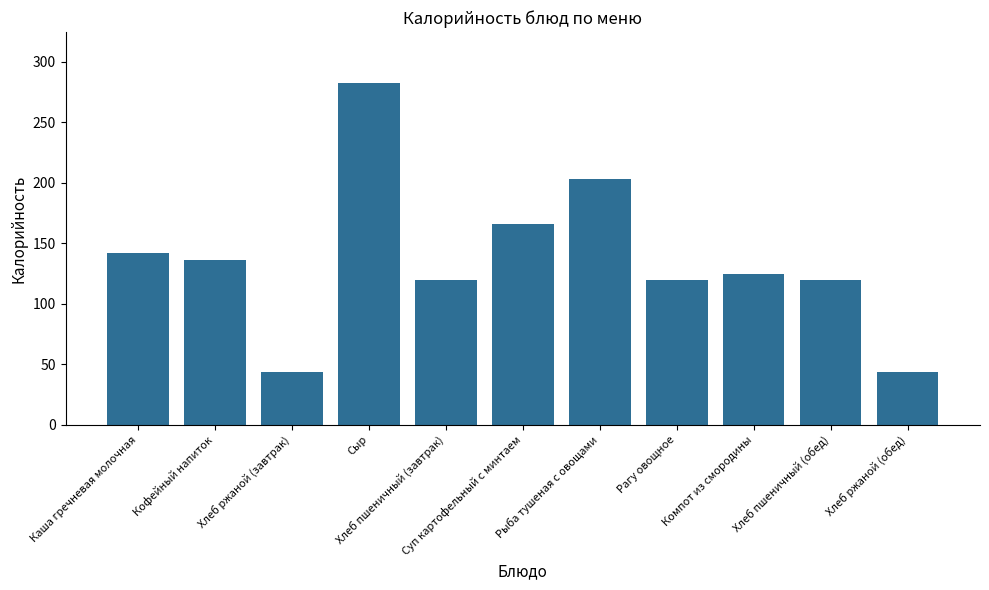

At which label does the data first exceed 125?

Каша гречневая молочная